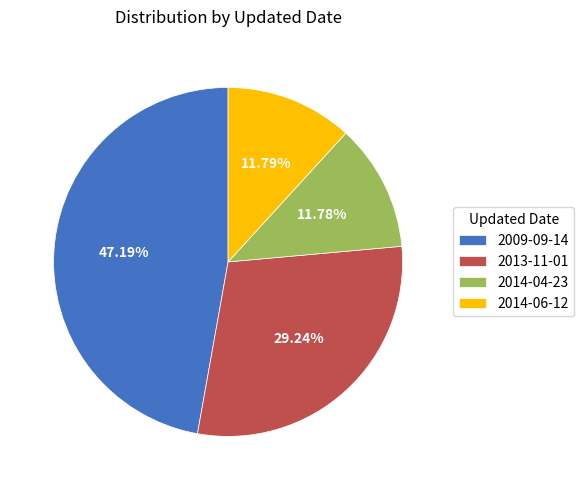

Approximately how many times larger is the value at 2013-11-01 compared to 2009-09-14?

0.6